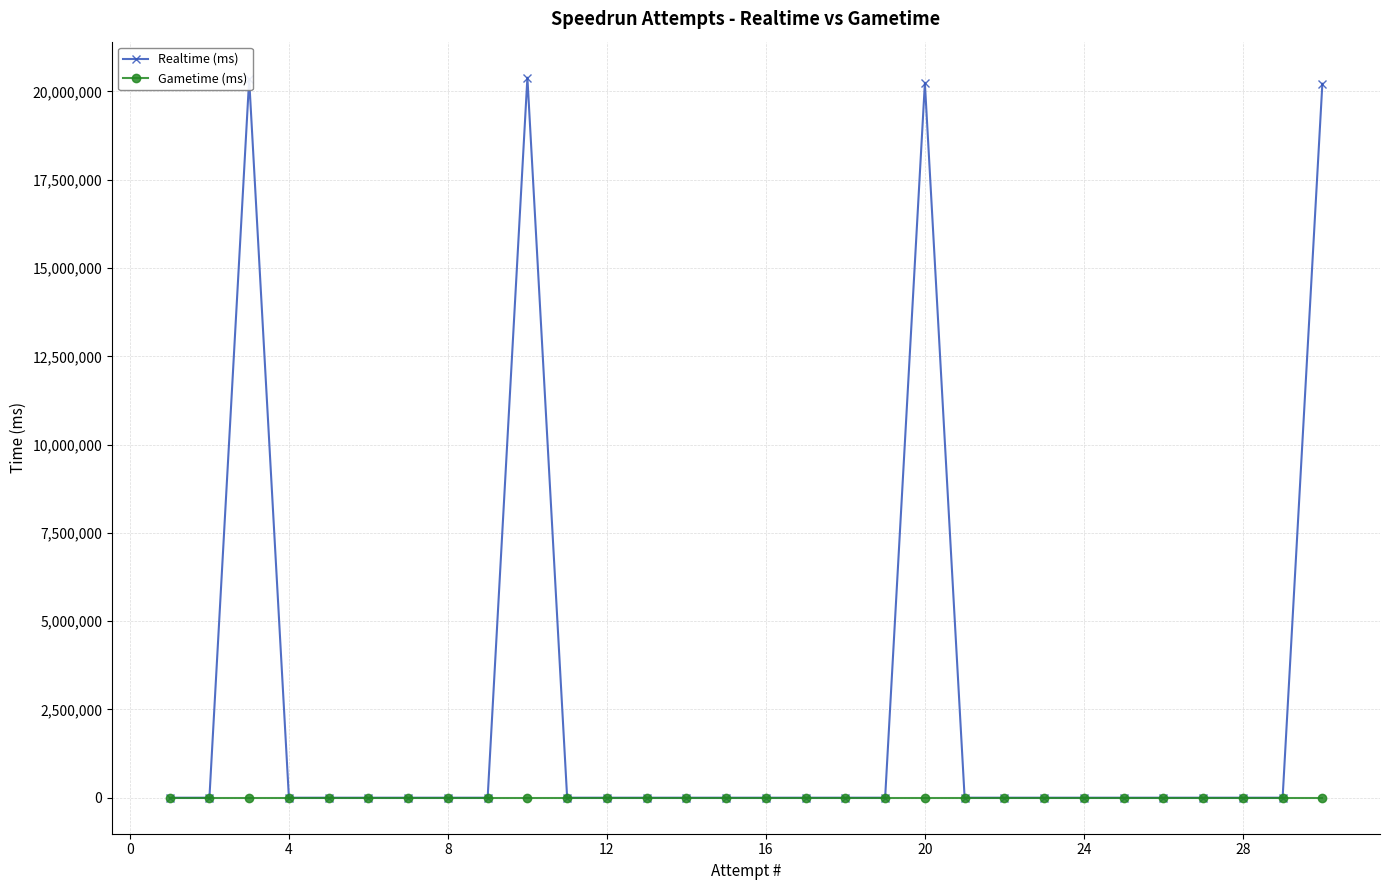

What is the maximum value for Realtime (ms)?

20390092